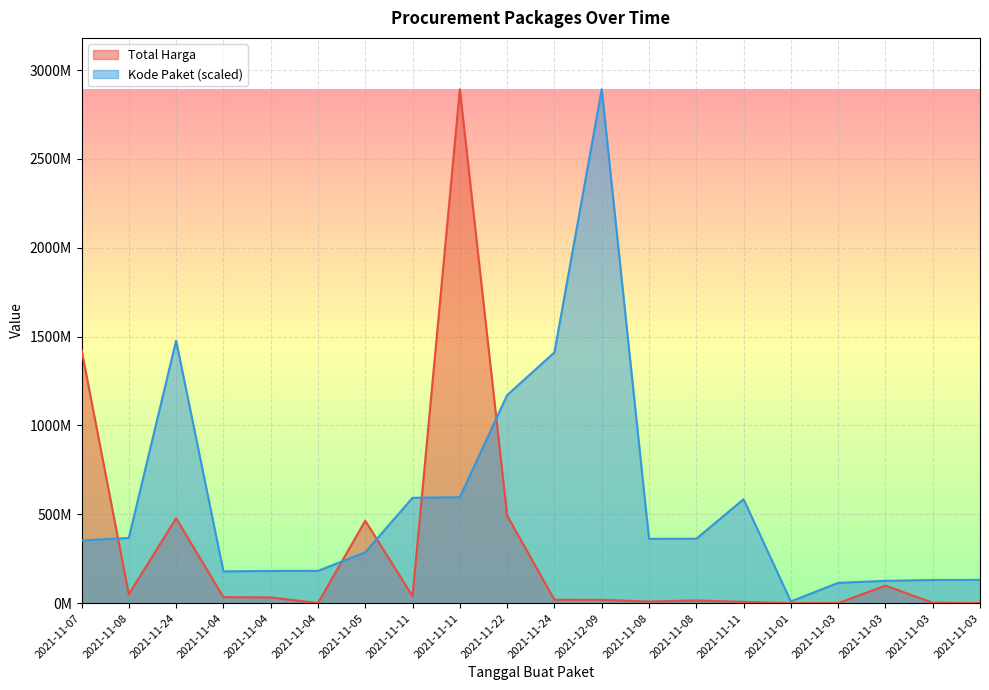

List the series in order of their peak value, lowest first.

Total Harga, Kode Paket